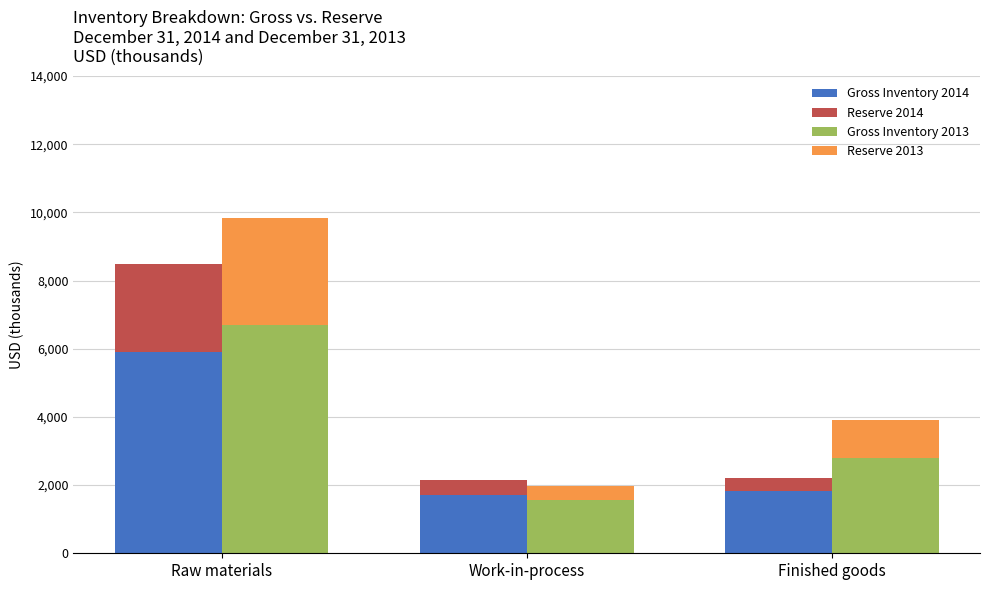

Reading left to right, what are all the values shown in this chart?

Gross Inventory 2014: Raw materials=5896	Work-in-process=1703	Finished goods=1839
Reserve 2014: Raw materials=2582	Work-in-process=435	Finished goods=382
Gross Inventory 2013: Raw materials=6697	Work-in-process=1553	Finished goods=2799
Reserve 2013: Raw materials=3150	Work-in-process=431	Finished goods=1111